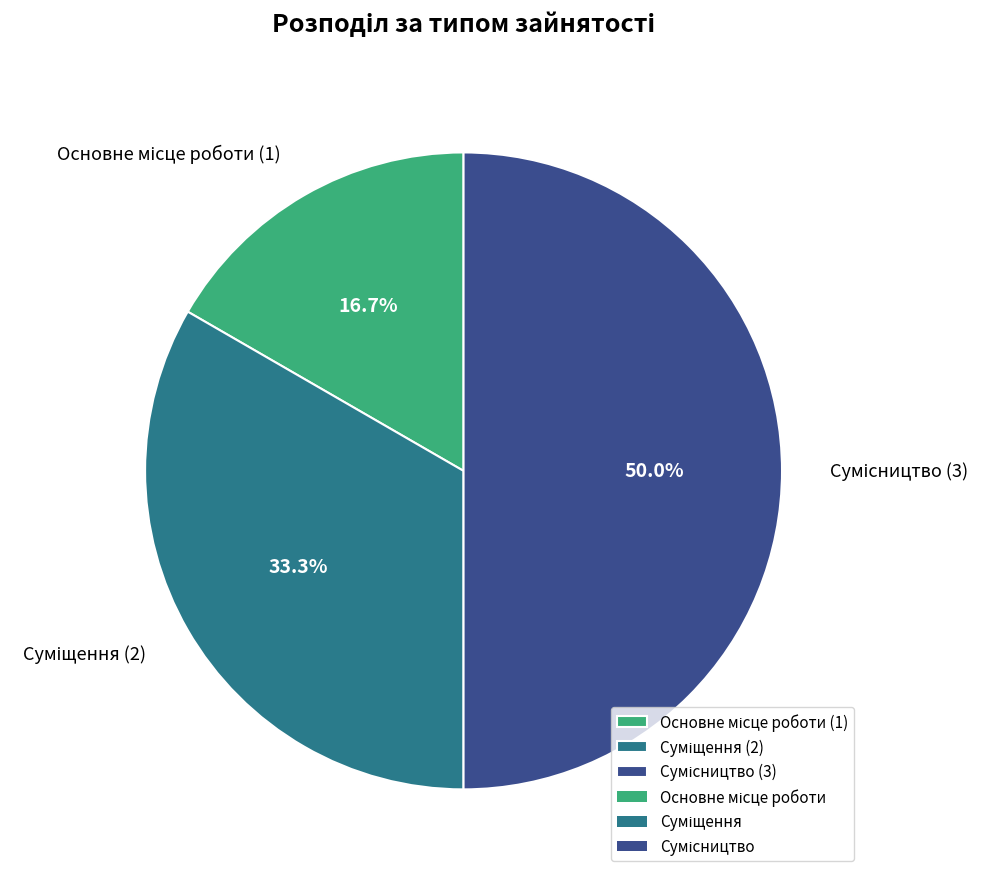

Does Сумісництво account for over 50% of the chart?

No